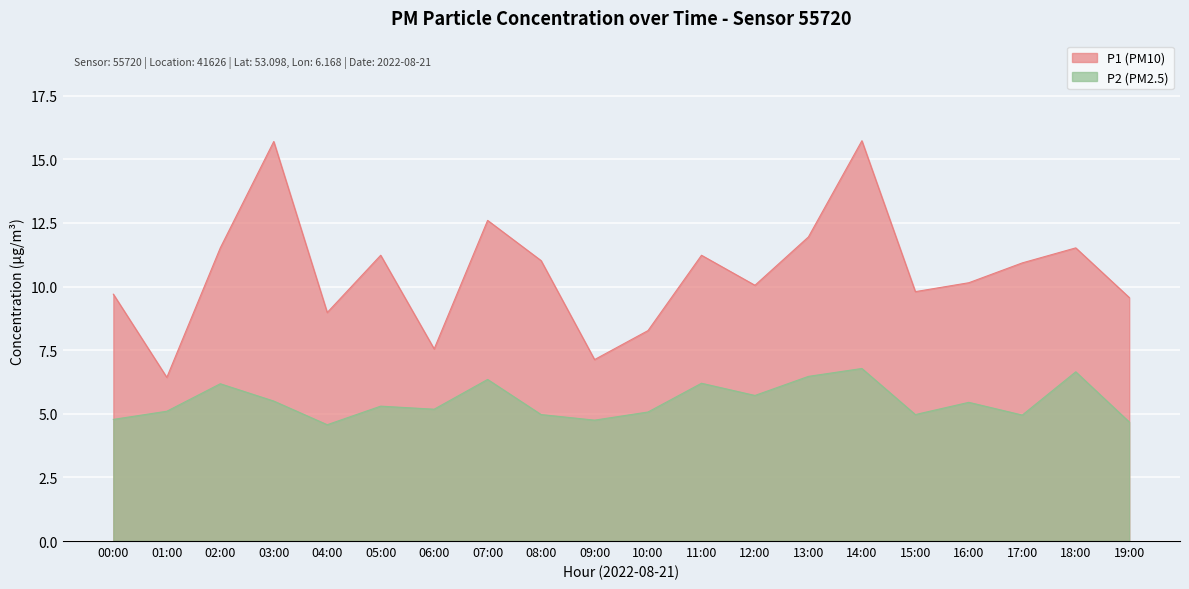

What is the difference between the maximum and second lowest values in the P1 series?

8.6